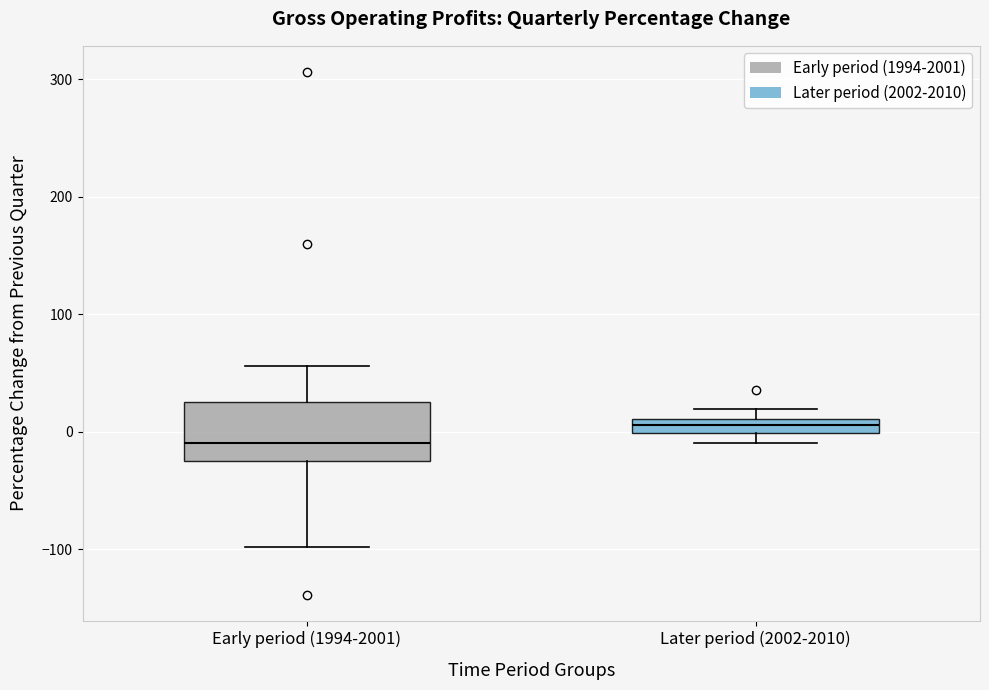

Which box has the lowest median line?

Early period (1994-2001)